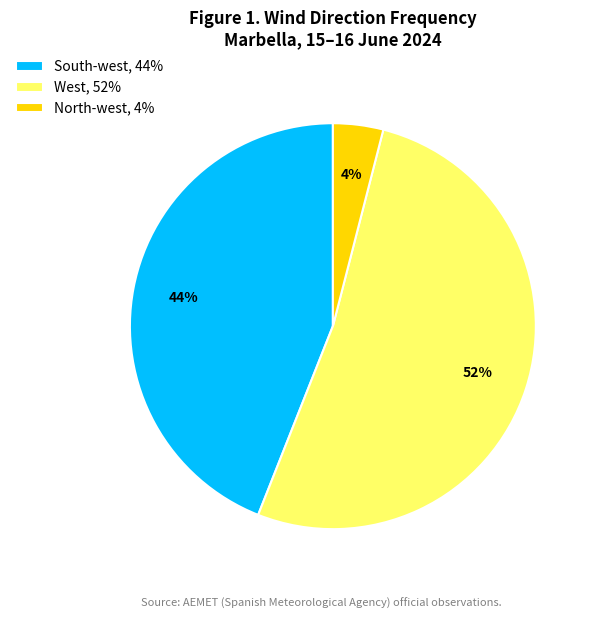

Which category has the biggest portion of the pie?

West, 52%